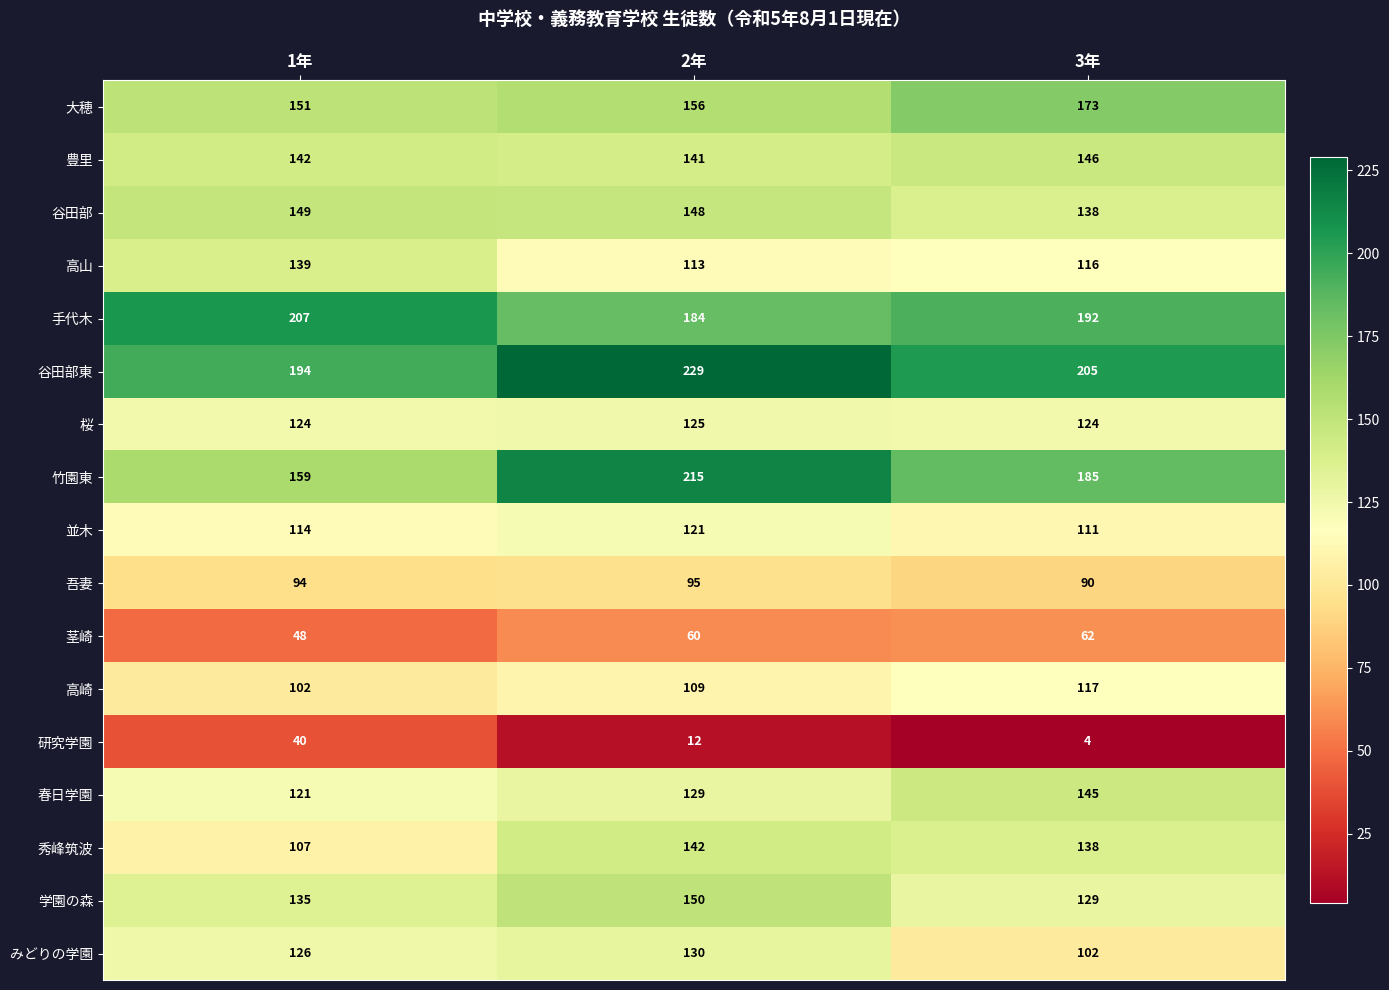

At which category is the sum across all series the highest?

2年